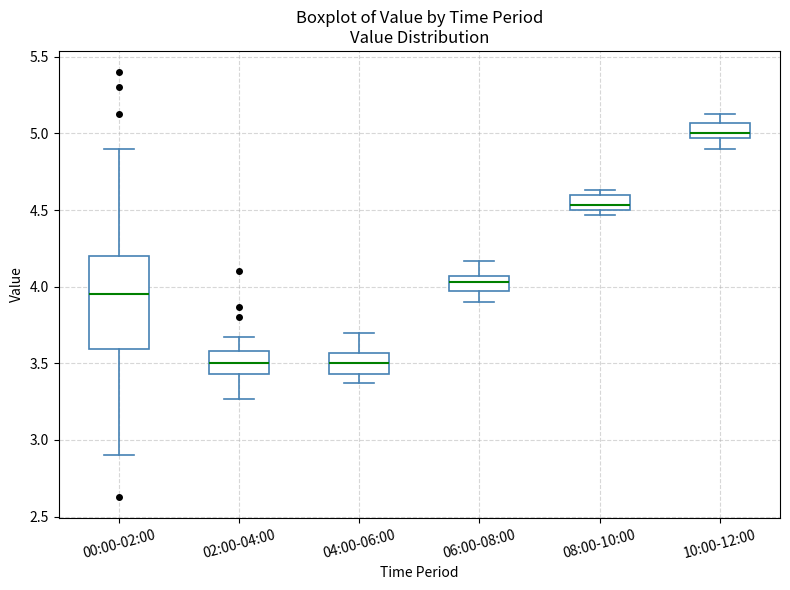

Reading left to right, transcribe this box plot: for each box, give where its median line is, the range the box spans, and where its two whiskers end, as read against the y-axis. The values are not printed on the chart, so give them approximately, as read against the axis.

00:00-02:00: median 3.95, box 3.60 to 4.20, whiskers 2.90 to 4.90
02:00-04:00: median 3.50, box 3.45 to 3.60, whiskers 3.25 to 3.65
04:00-06:00: median 3.50, box 3.45 to 3.55, whiskers 3.35 to 3.70
06:00-08:00: median 4.05 (inside the box), box 3.95 to 4.05, whiskers 3.90 to 4.15
08:00-10:00: median 4.55, box 4.50 to 4.60, whiskers 4.45 to 4.65
10:00-12:00: median 5.00, box 4.95 to 5.05, whiskers 4.90 to 5.15